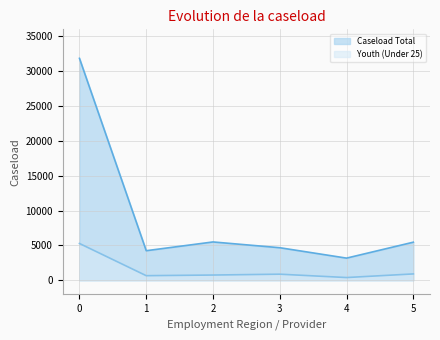

What is the minimum value shown in the chart?

392